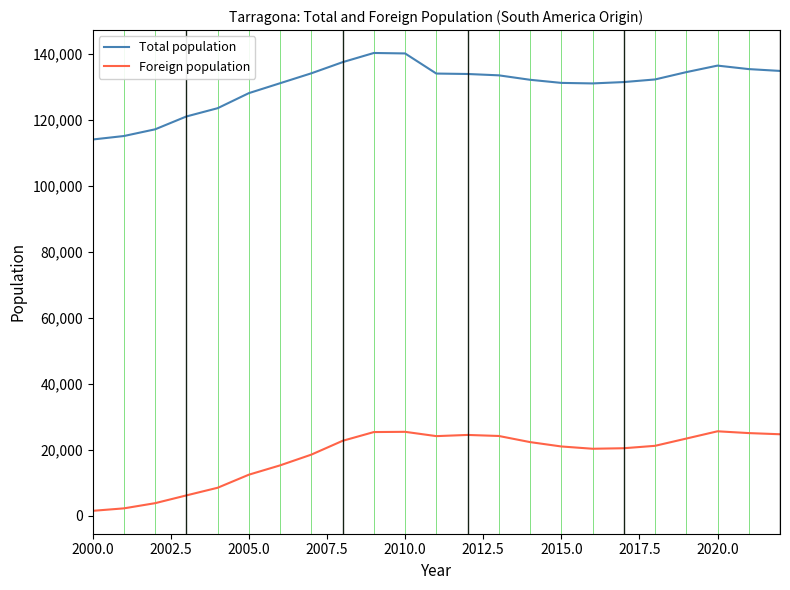

True or false: Total population has more than 0 interior local peaks.

True